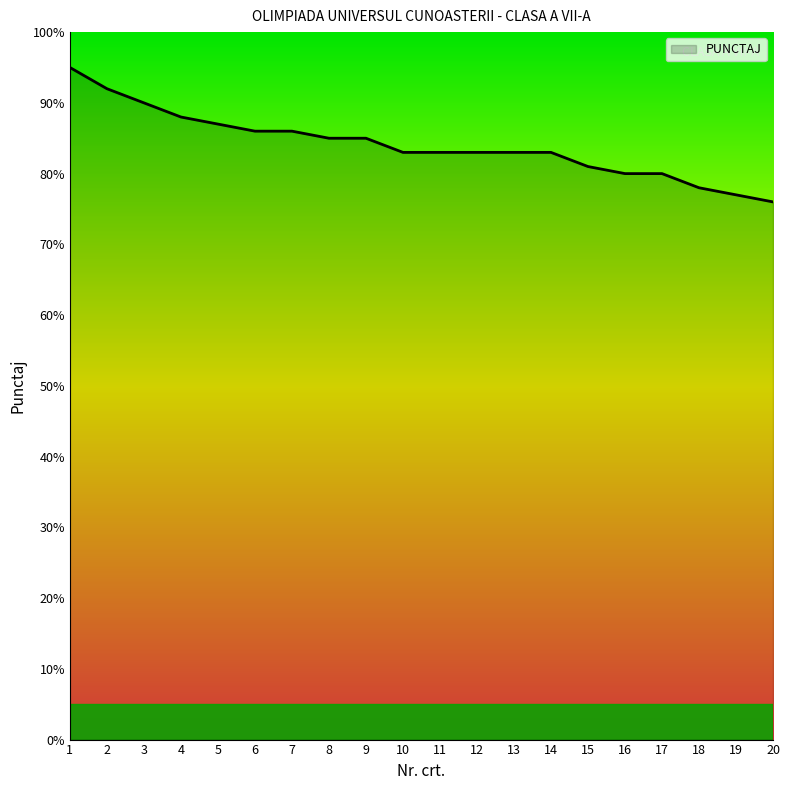

What is the maximum value shown in the chart?

95